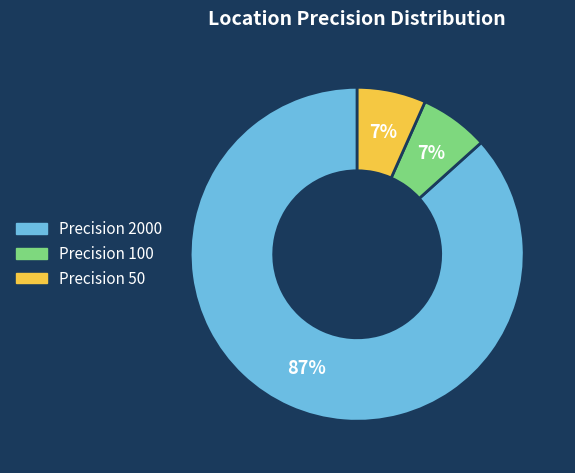

To the nearest percent, what is the average slice percentage?

33%